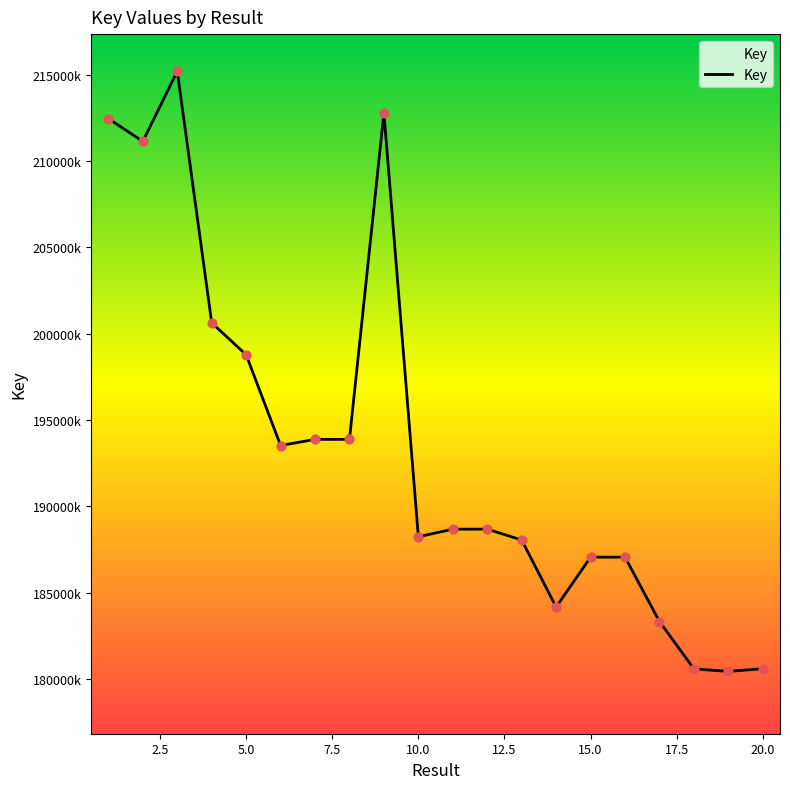

Does the chart have visible grid lines?

No